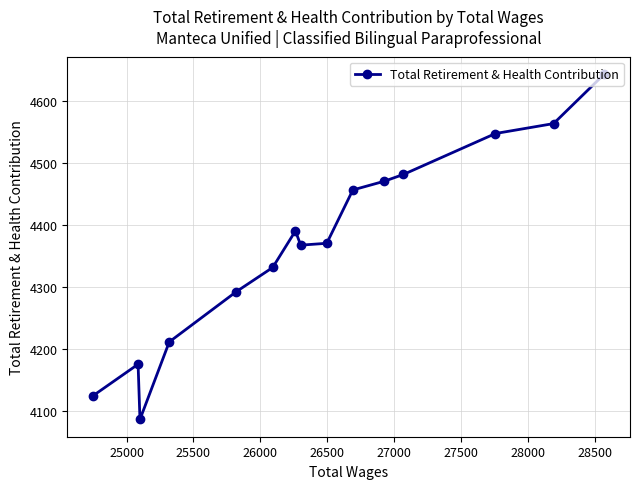

How many interior local valleys (lower than both neighbors) does the data have?

2